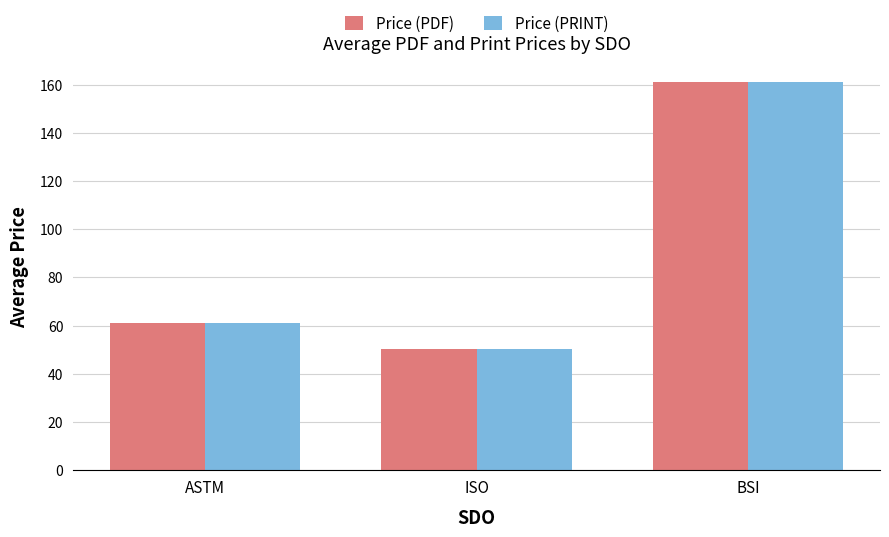

What is the label of the 3rd bar from the left?

BSI